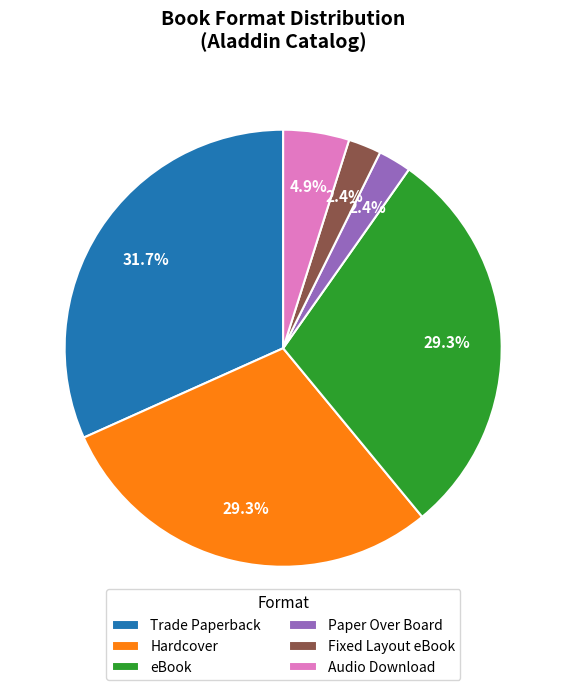

Is there any slice that represents more than half of the pie?

No